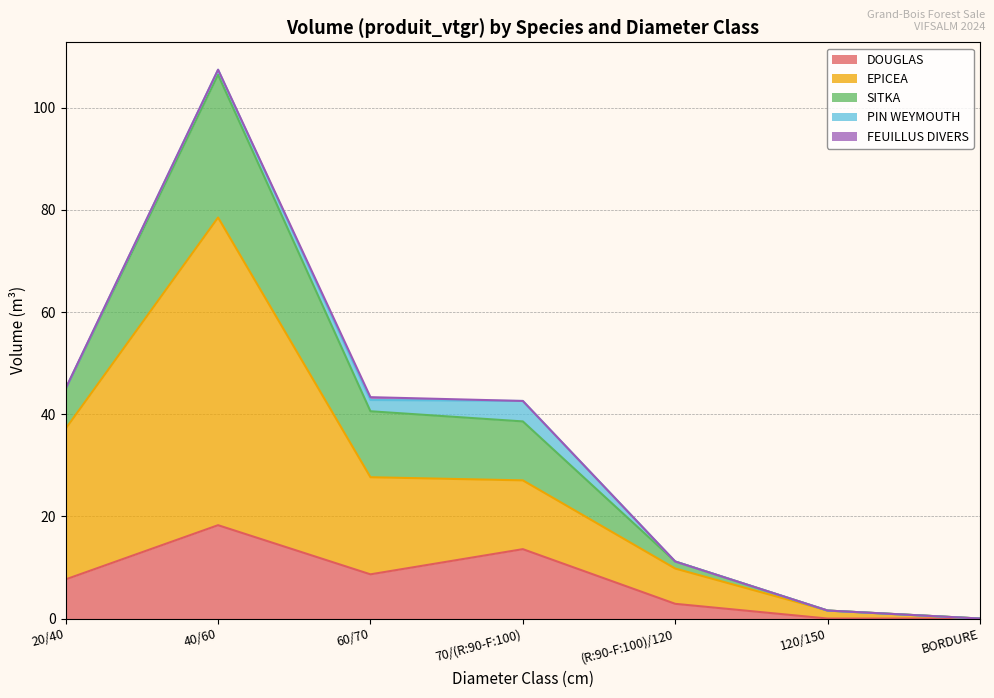

What is the total value across all series at 70/(R:90-F:100)?

42.6